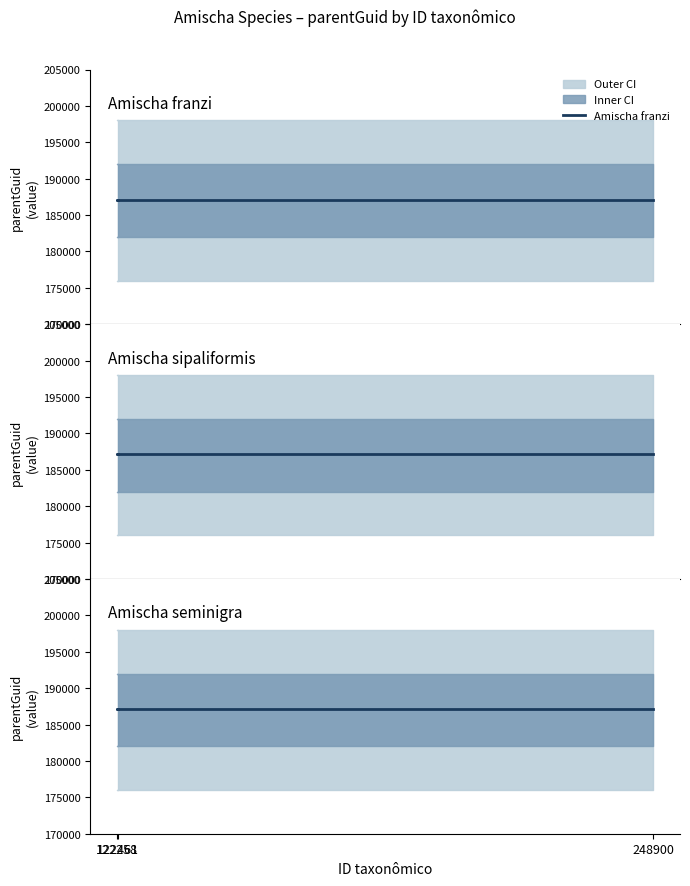

What is the highest value of the parentGuid series?

187115